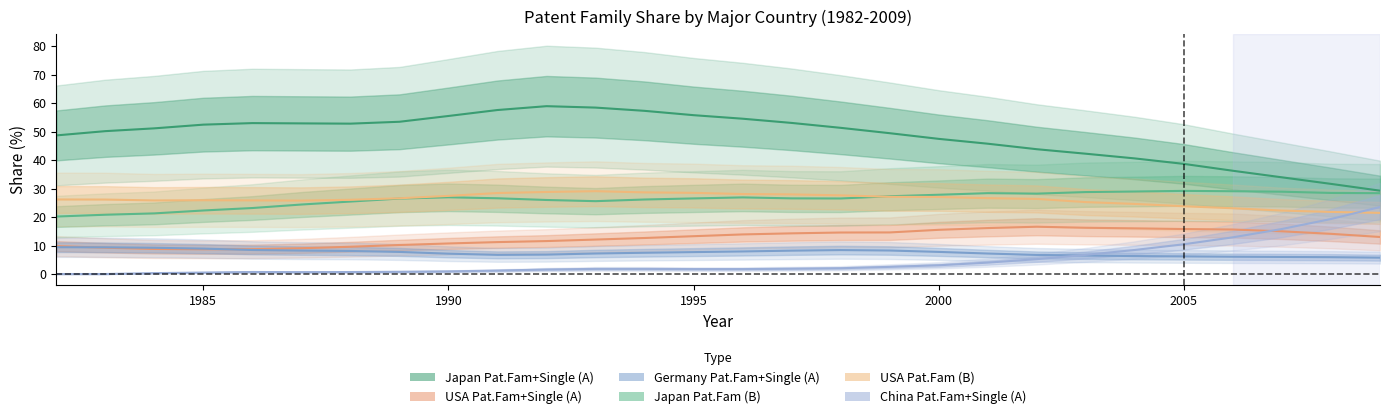

How many interior local peaks does the USA (Pat.Fam+Single, A) series have?

1